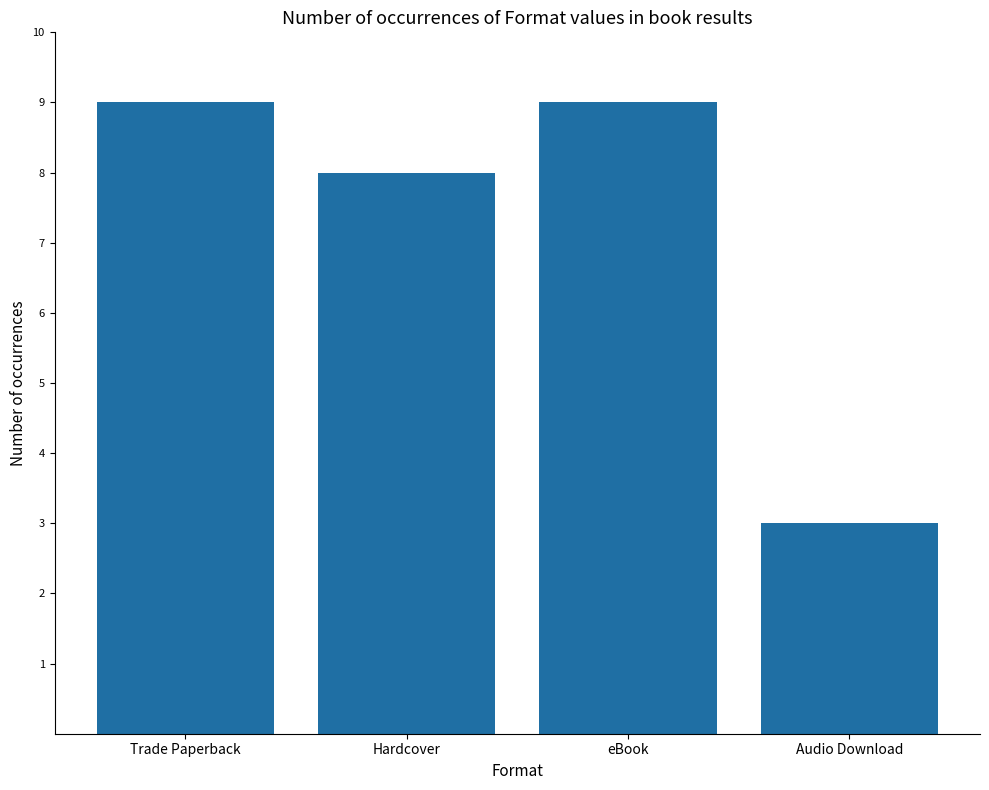

What is the label of the 4th bar from the right?

Trade Paperback